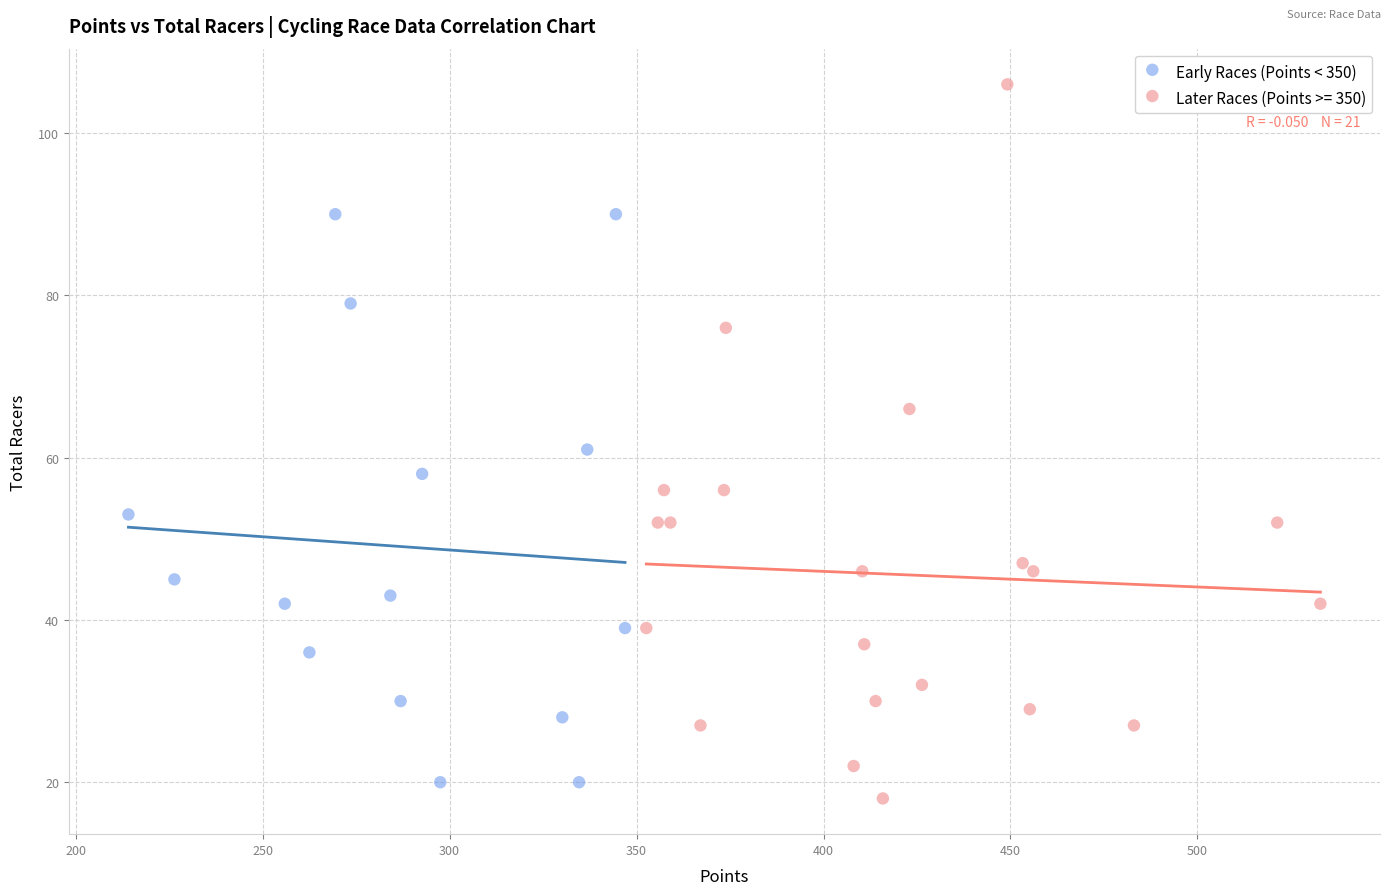

Which series has the widest spread of Y values?

Later Races (Points >= 350)